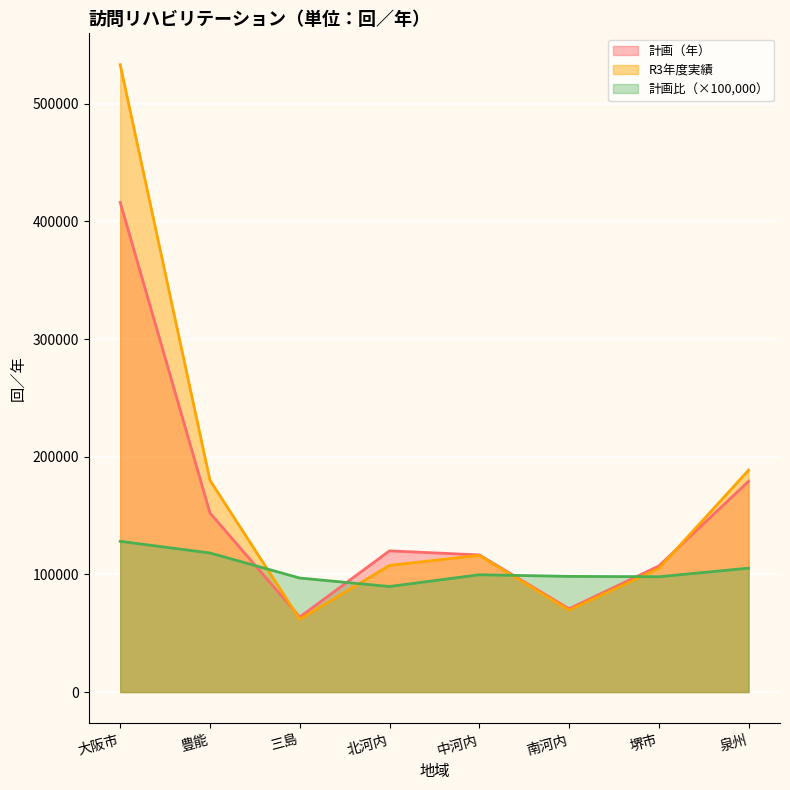

What is the sum of all R3年度実績 values?

1361835.0